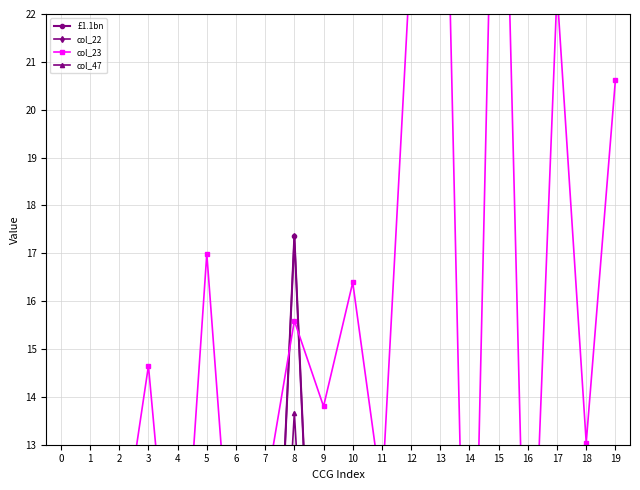

Which series changed the most between 16 and 19?

col_23